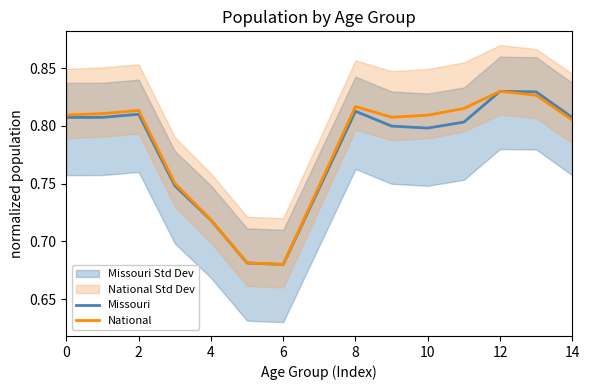

What is the maximum value shown in the chart?

0.8